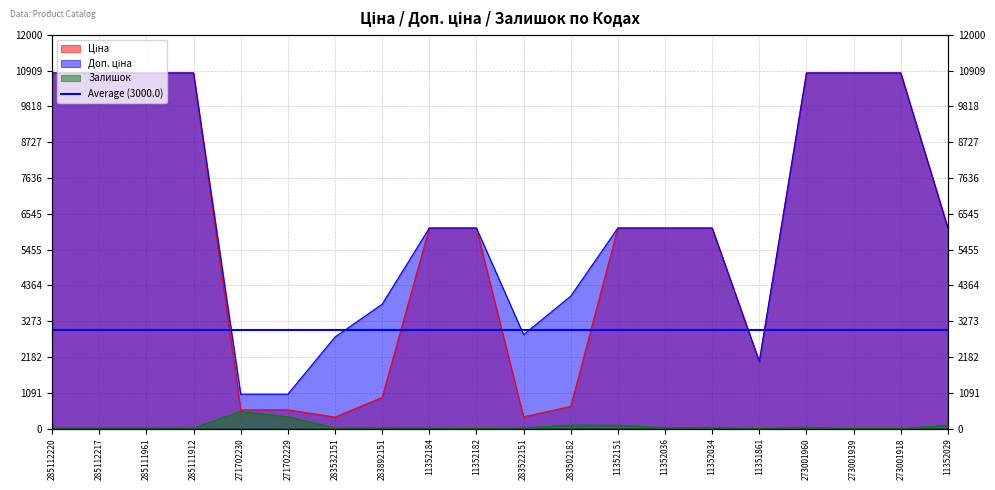

What is the sum of all Ціна values?

118068.3